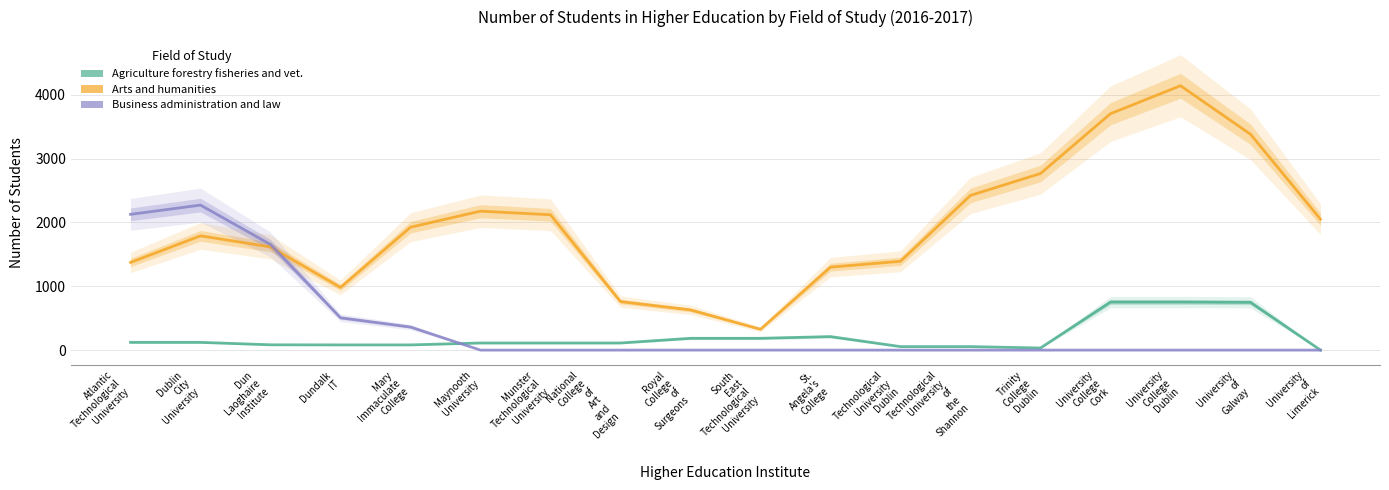

How many data points in Arts and humanities are less than 1925?

9